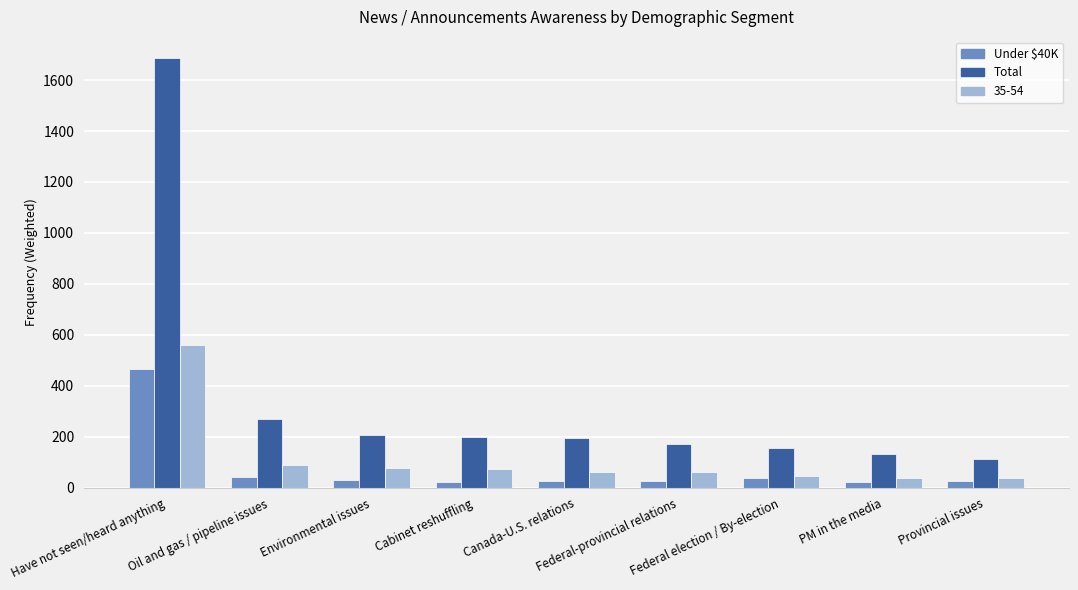

Which category has the highest value across all series?

Have not seen/heard anything